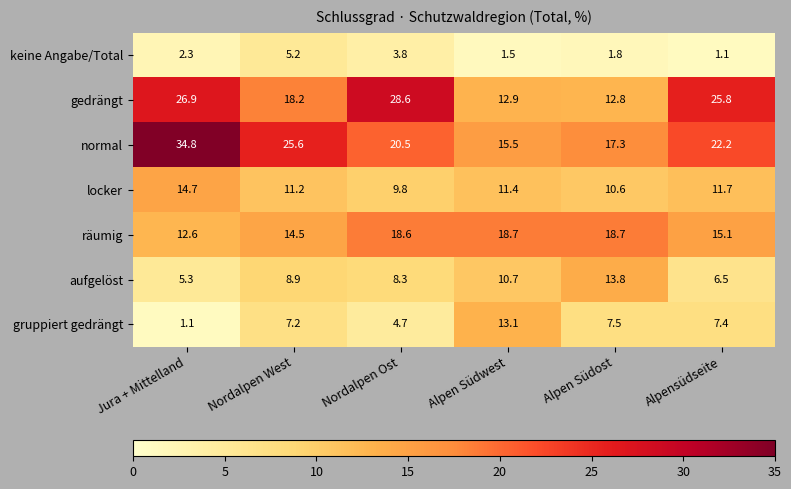

List the labels in order of gruppiert gedrängt value, largest first.

Alpen Südwest, Alpen Südost, Alpensüdseite, Nordalpen West, Nordalpen Ost, Jura + Mittelland